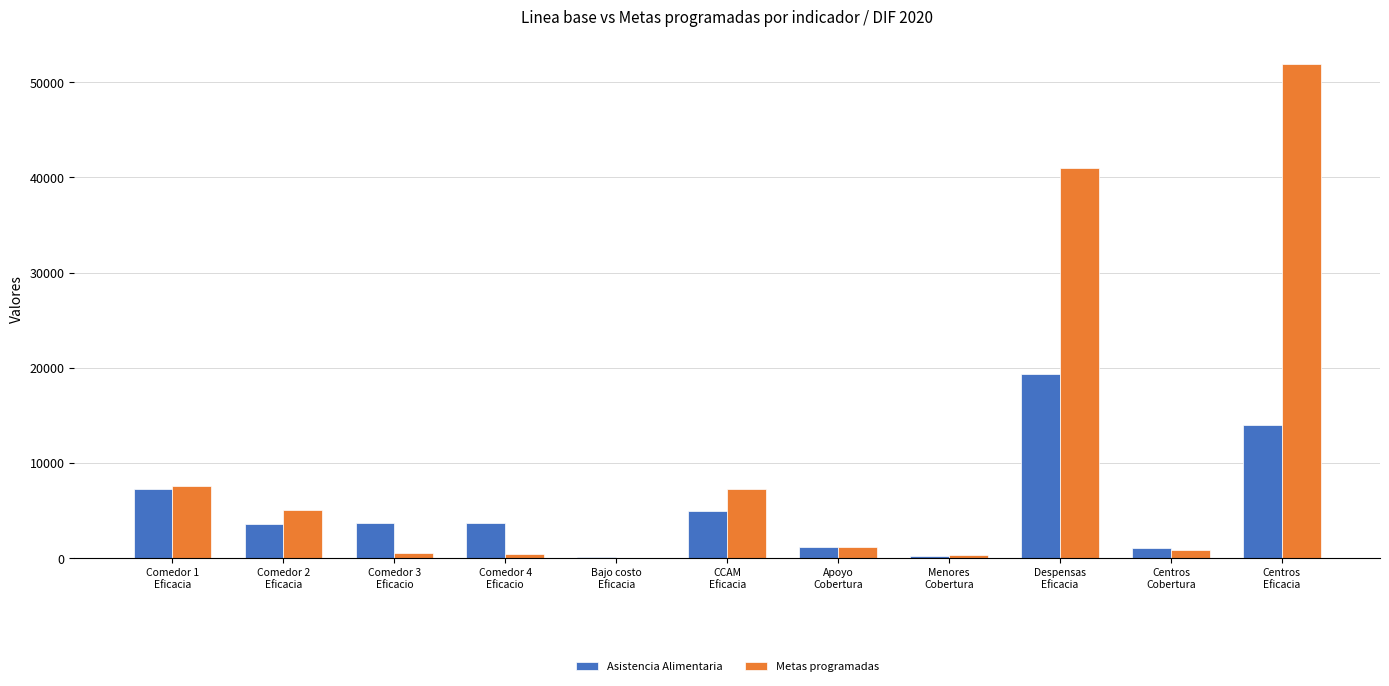

What is the maximum value for Asistencia Alimentaria?

19343